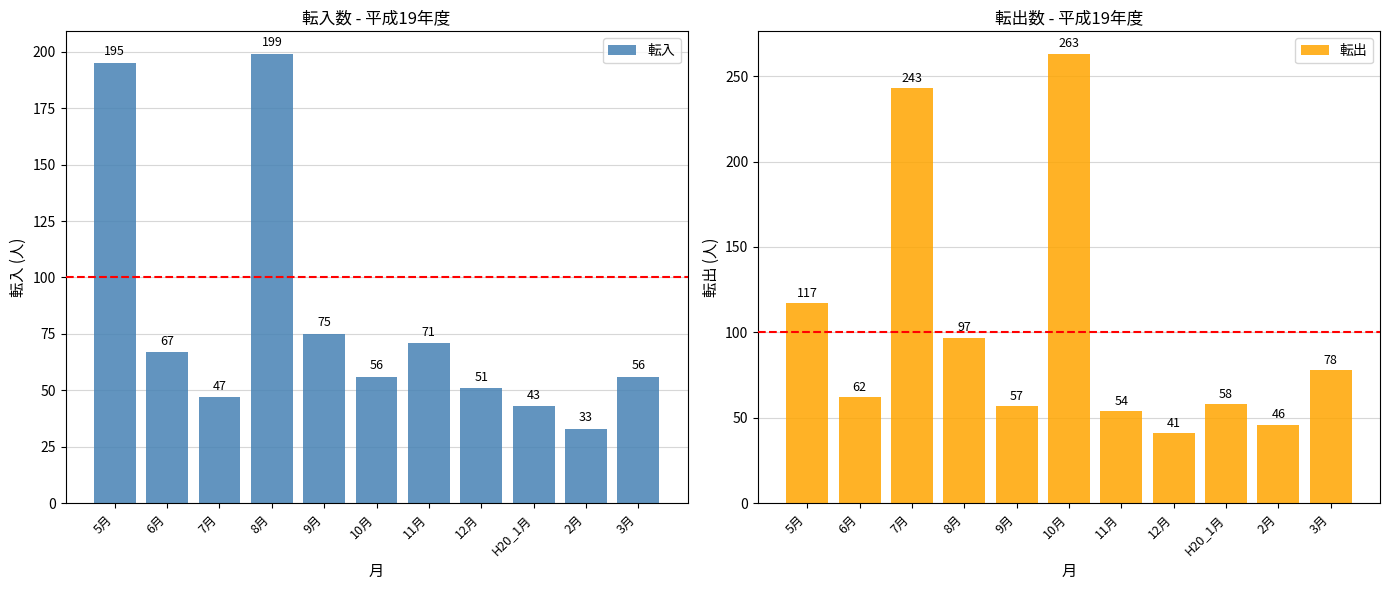

What is the spread (max minus min) of values at 10月?

207